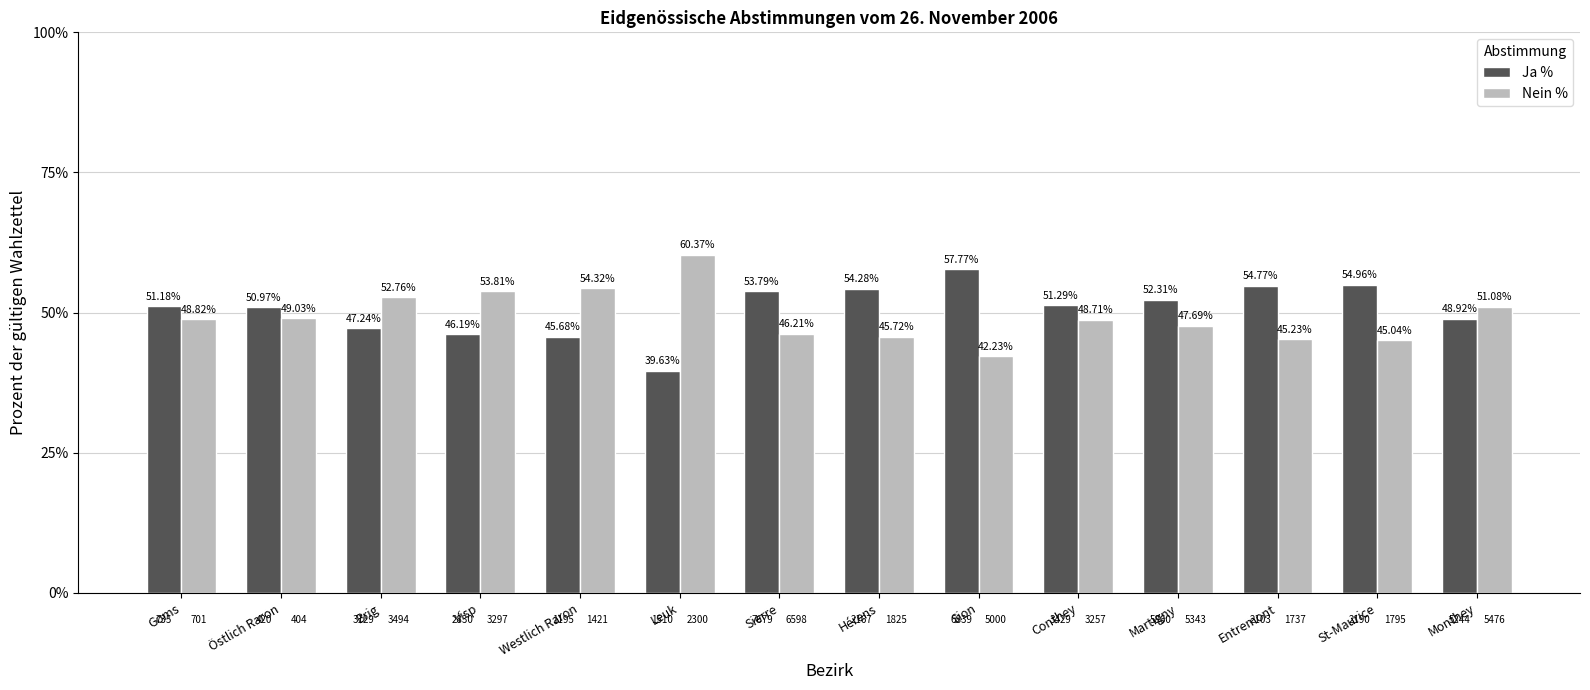

What is the label of the 13th bar from the right?

Östlich Raron